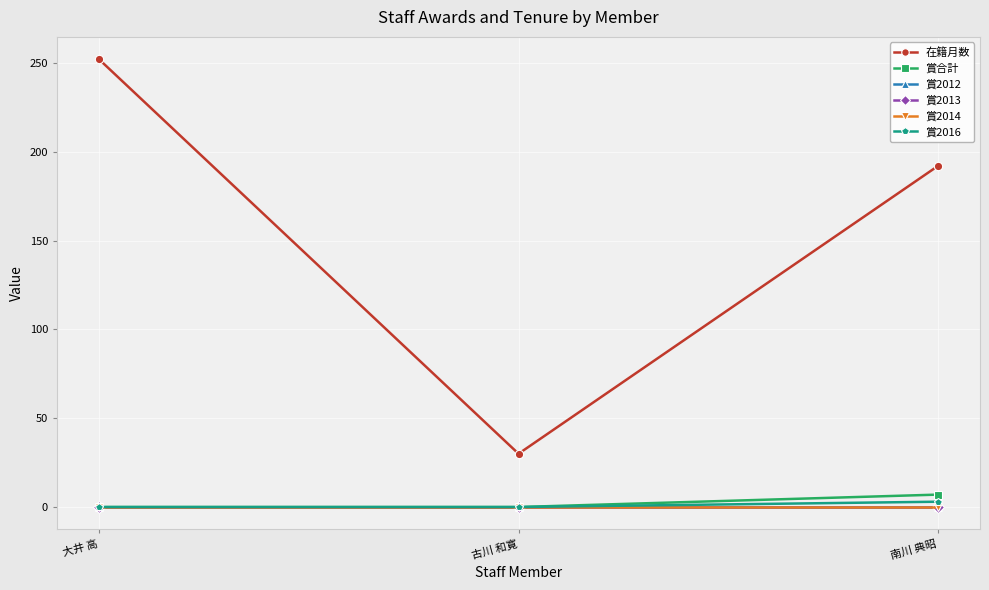

Is it true that 賞2012 equals 0 at 古川 和寛?

True